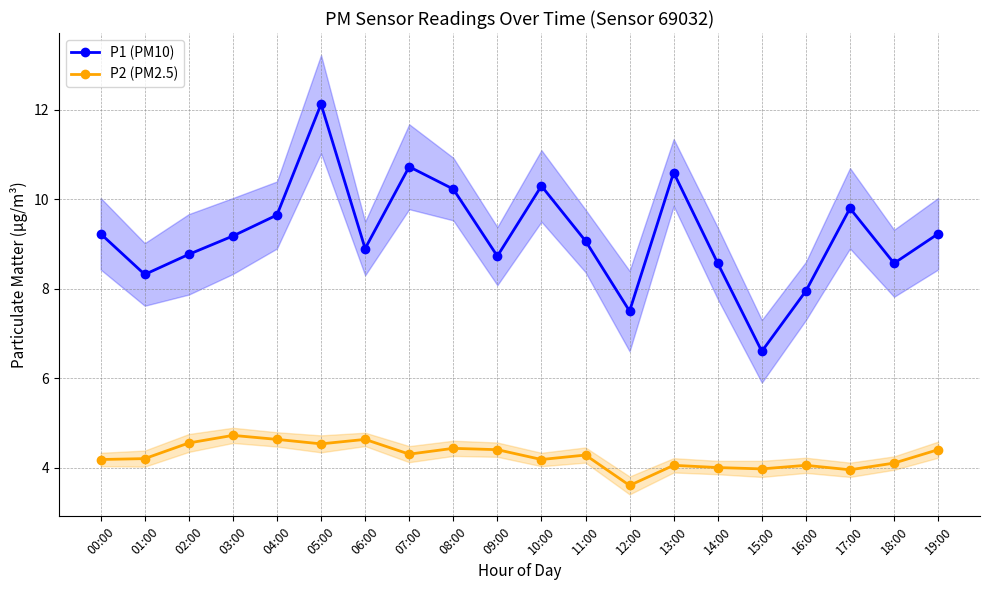

Where is the first local maximum for P1 (PM10)?

05:00